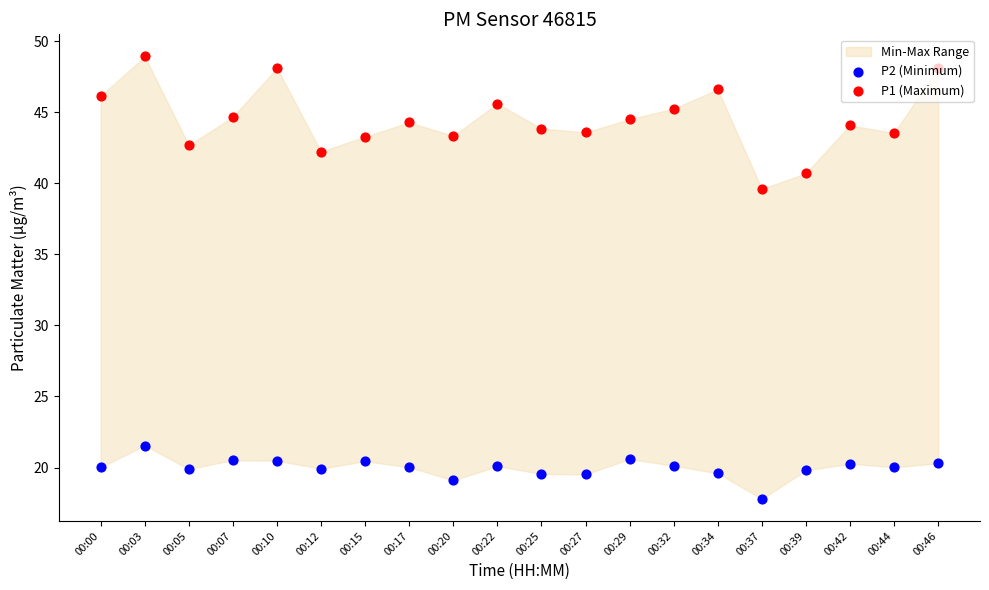

Which series contains the lowest Y value?

P2 (Minimum)